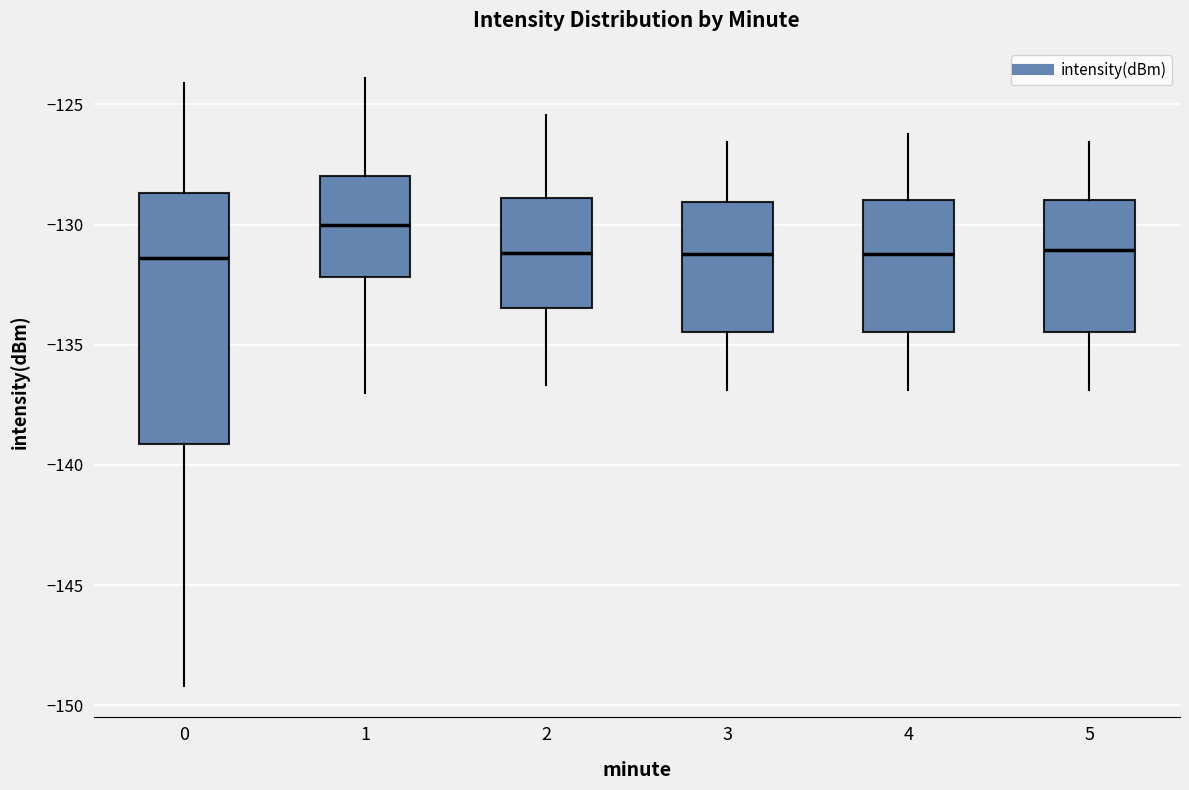

Reading left to right, transcribe this box plot: for each box, give where its median line is, the range the box spans, and where its two whiskers end, as read against the y-axis. The values are not printed on the chart, so give them approximately, as read against the axis.

0: median -131.5, box -139.0 to -128.5, whiskers -149.0 to -124.0
1: median -130.0, box -132.0 to -128.0, whiskers -137.0 to -124.0
2: median -131.0, box -133.5 to -129.0, whiskers -136.5 to -125.5
3: median -131.0, box -134.5 to -129.0, whiskers -137.0 to -126.5
4: median -131.0, box -134.5 to -129.0, whiskers -137.0 to -126.0
5: median -131.0, box -134.5 to -129.0, whiskers -137.0 to -126.5